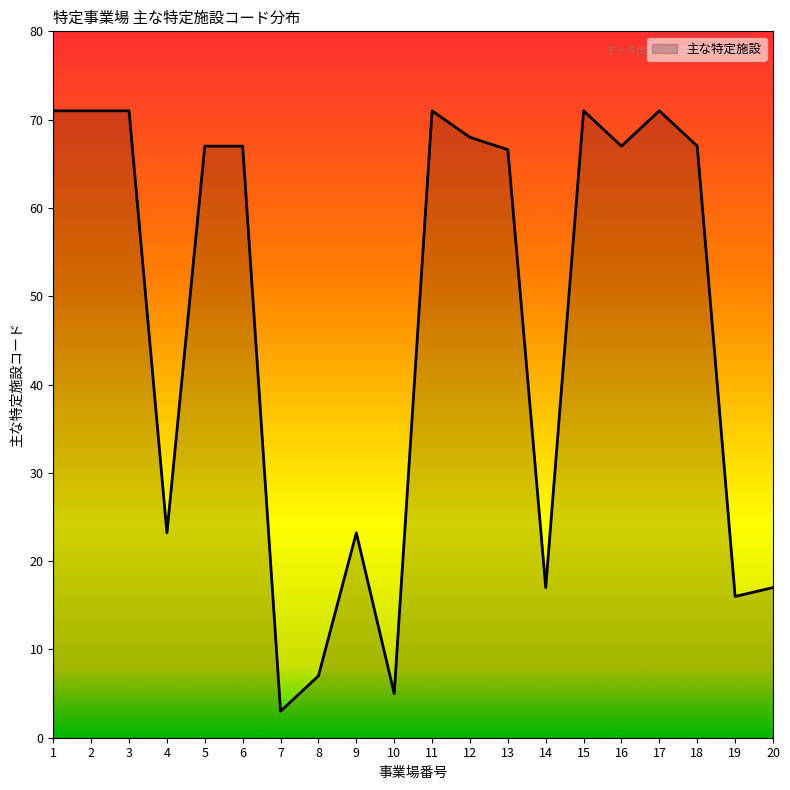

What is the difference between the values at 9 and 12?

44.8